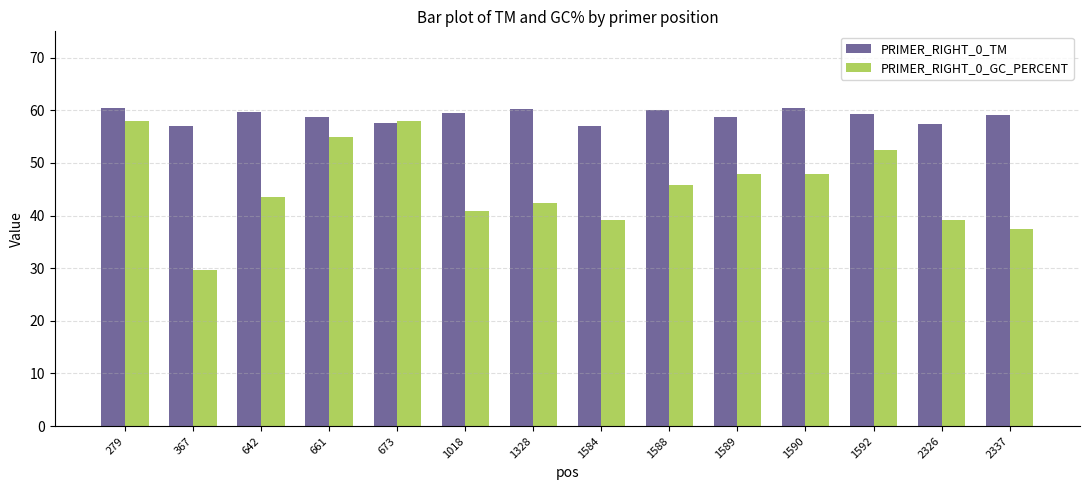

How many bars are there in each group?

2